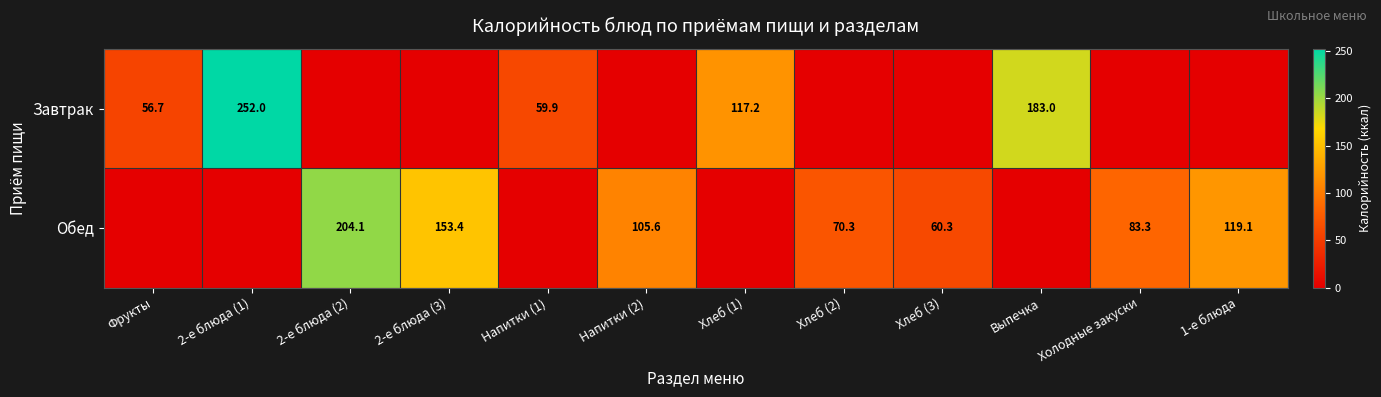

Is the value of Обед at Напитки (2) greater than the value of Завтрак at Выпечка?

No